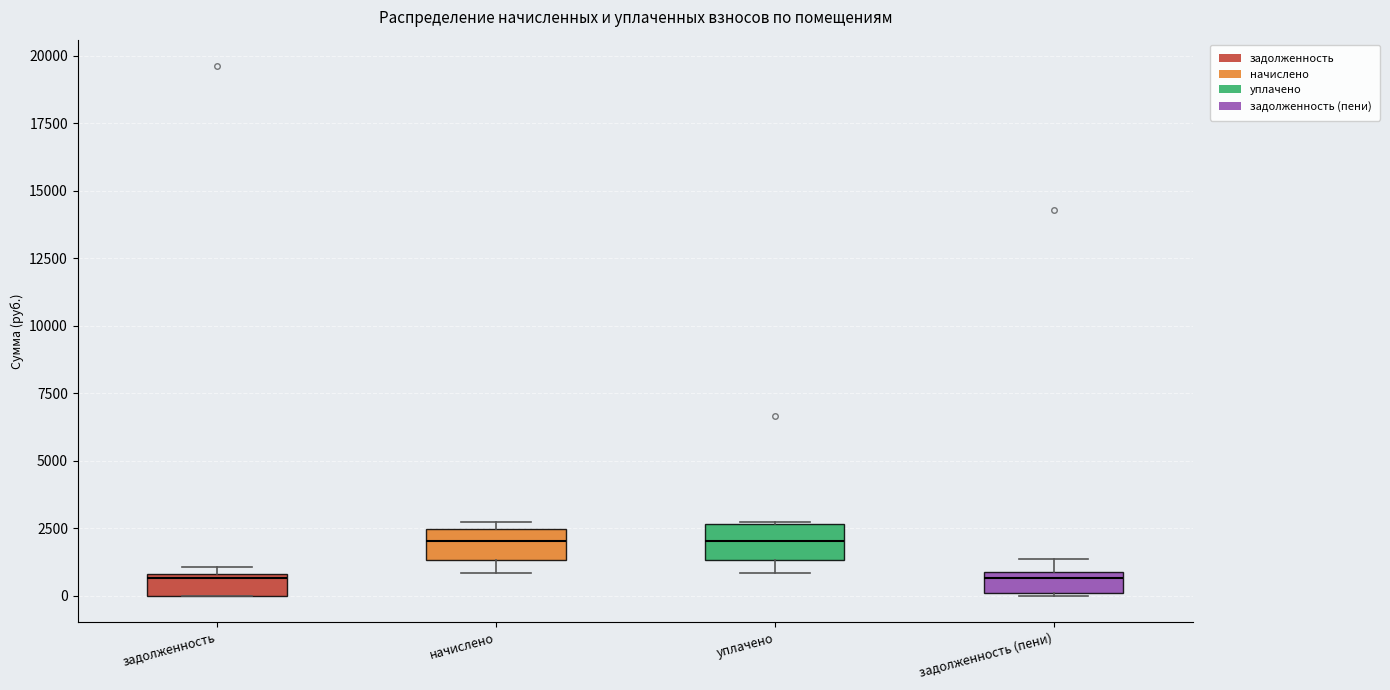

Reading left to right, read every box against the y-axis: the position of its median line, the range the box covers, and the ends of its whiskers. The values are not printed on the chart, so give them approximately, as read against the axis.

задолженность: median 500, box 0 to 1000, whiskers 0 to 1000 (just above the box's upper edge)
начислено: median 2000, box 1500 to 2500, whiskers 1000 to 2500 (just above the box's upper edge)
уплачено: median 2000, box 1500 to 2500, whiskers 1000 to 2500
задолженность (пени): median 500, box 0 to 1000, whiskers 0 to 1500